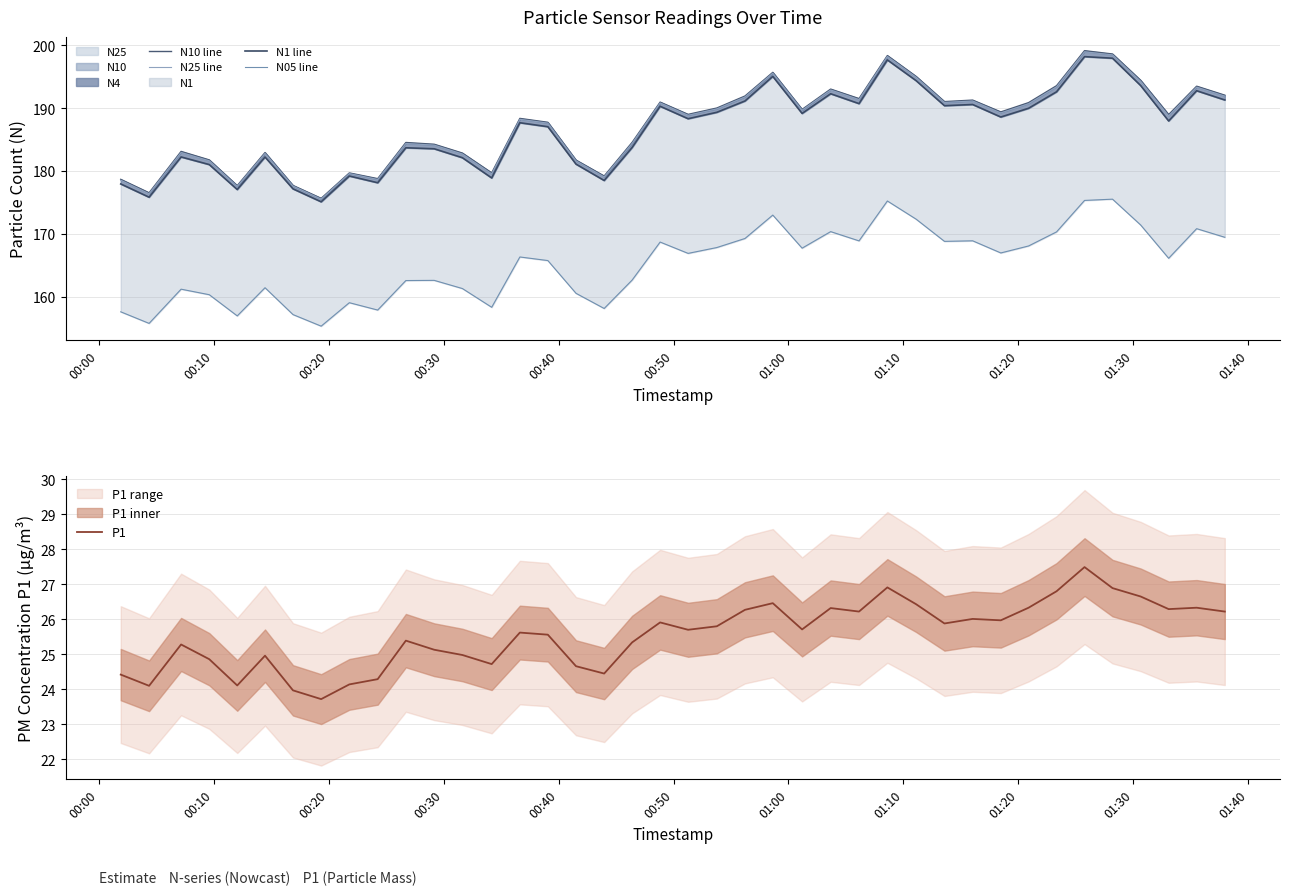

What is the minimum value for P1?

23.7